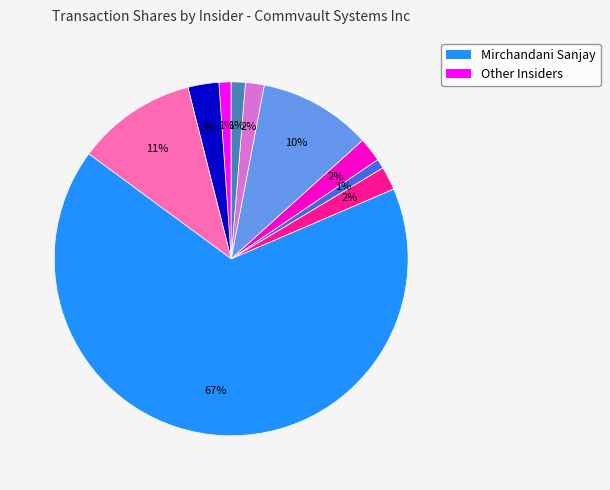

How many slices are in this pie chart?

10